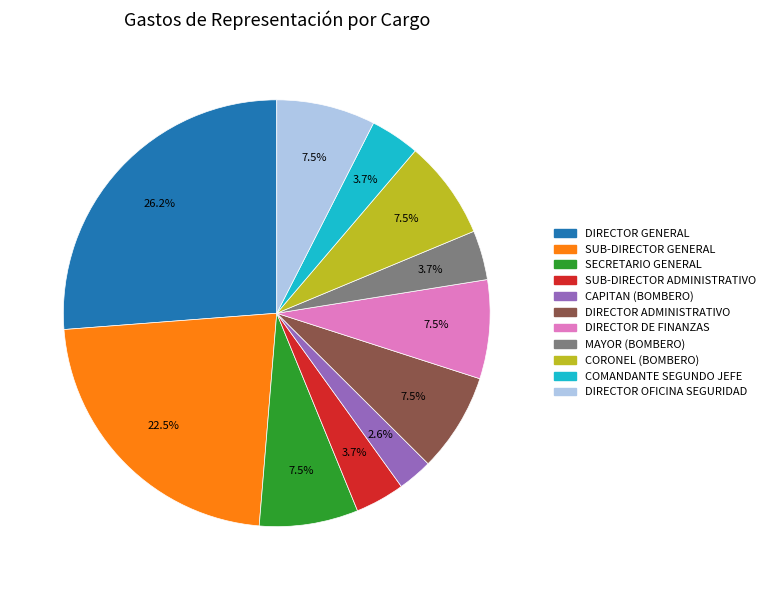

Which has a higher value, CAPITAN (BOMBERO) or DIRECTOR ADMINISTRATIVO?

DIRECTOR ADMINISTRATIVO